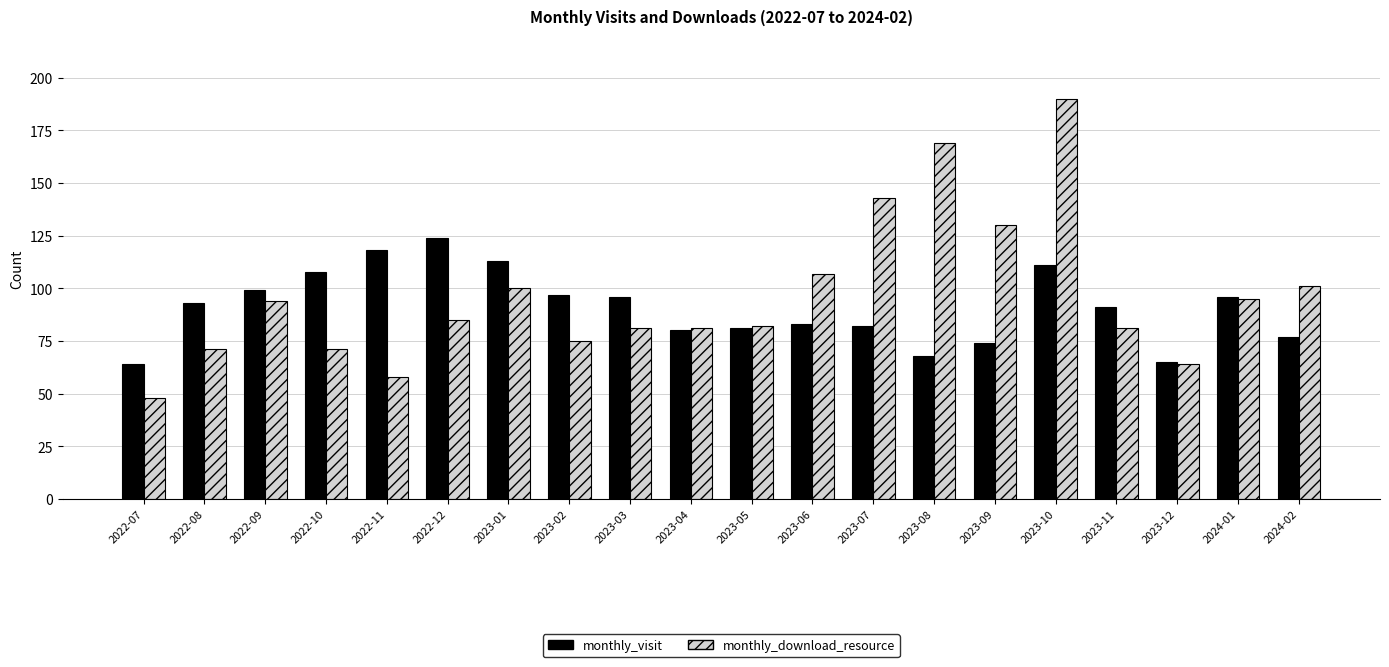

How many values in the monthly_download_resource series are below 85?

10